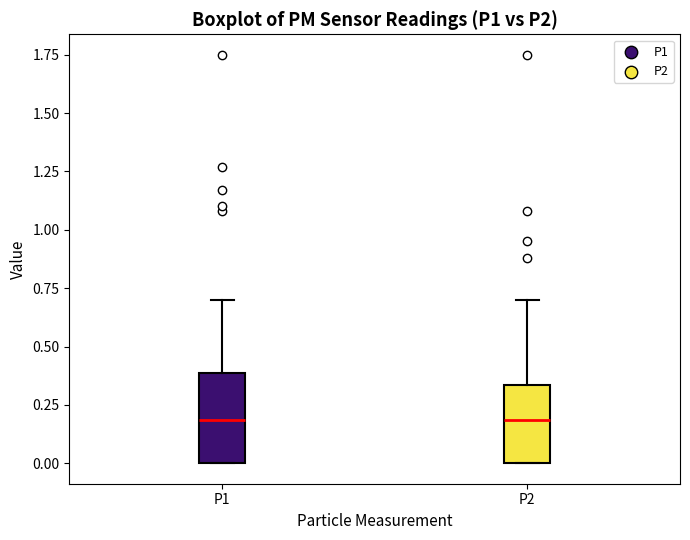

Where does the upper whisker of the box for P2 end on the y-axis? The values are not printed on the chart, so give them approximately, as read against the axis.

0.70